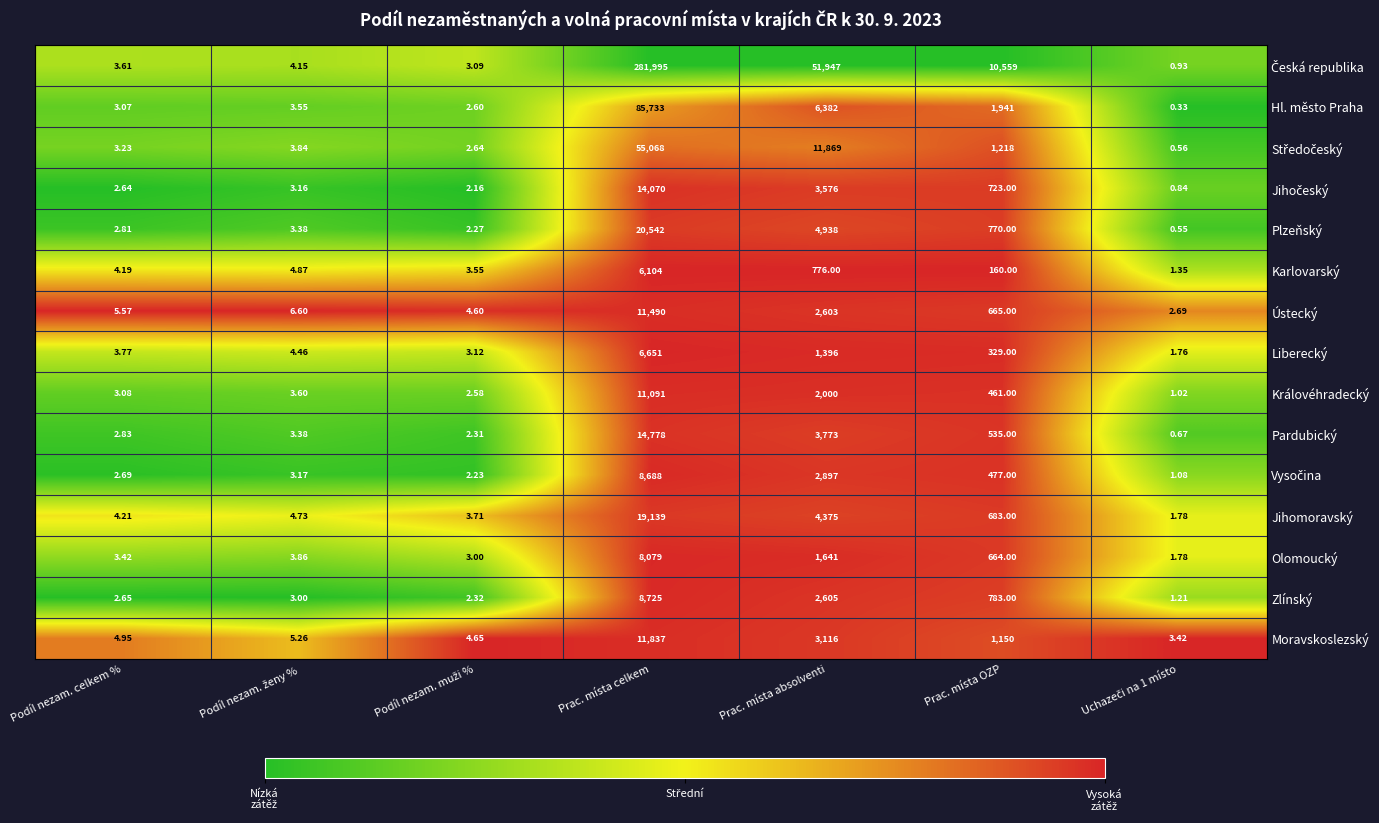

Where is Olomoucký nearest to the value 4040?

Prac. místa absolventi